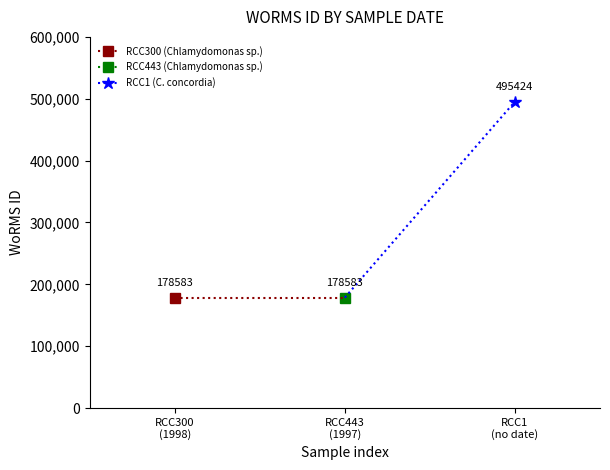

Count the number of categories in the chart.

3